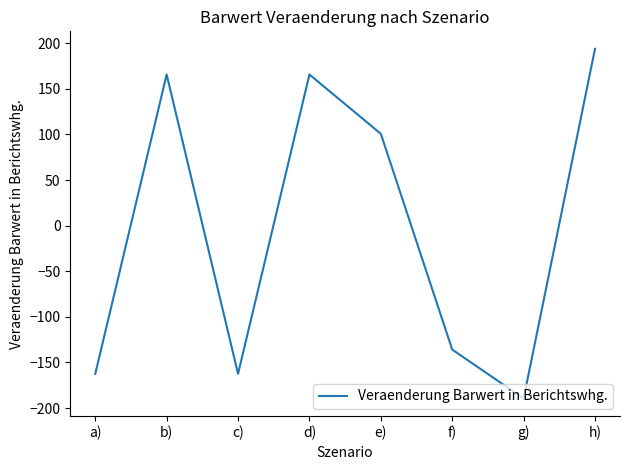

Is this an area chart (filled region under the line)?

No